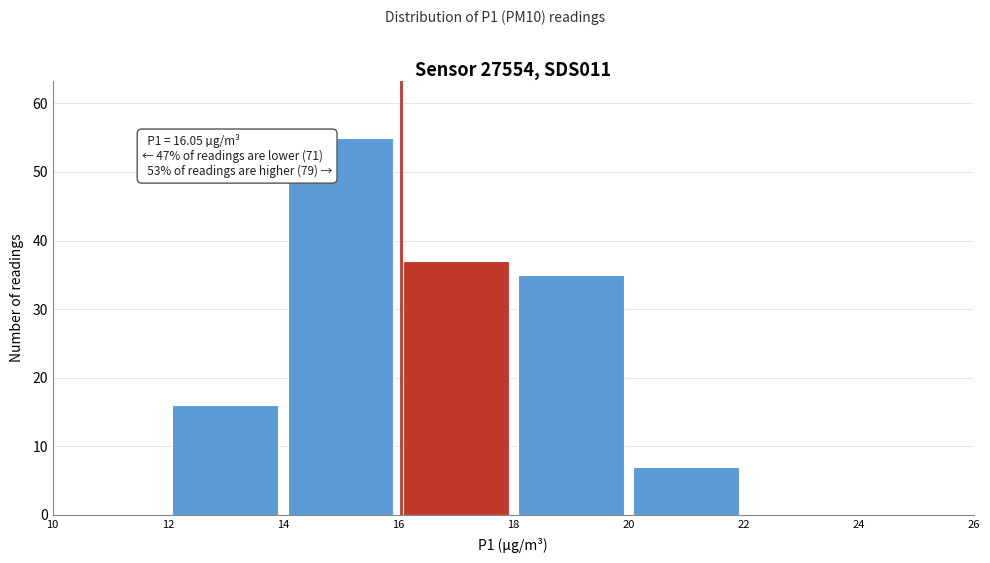

Which range on the x-axis has the tallest bar?

14 to 16